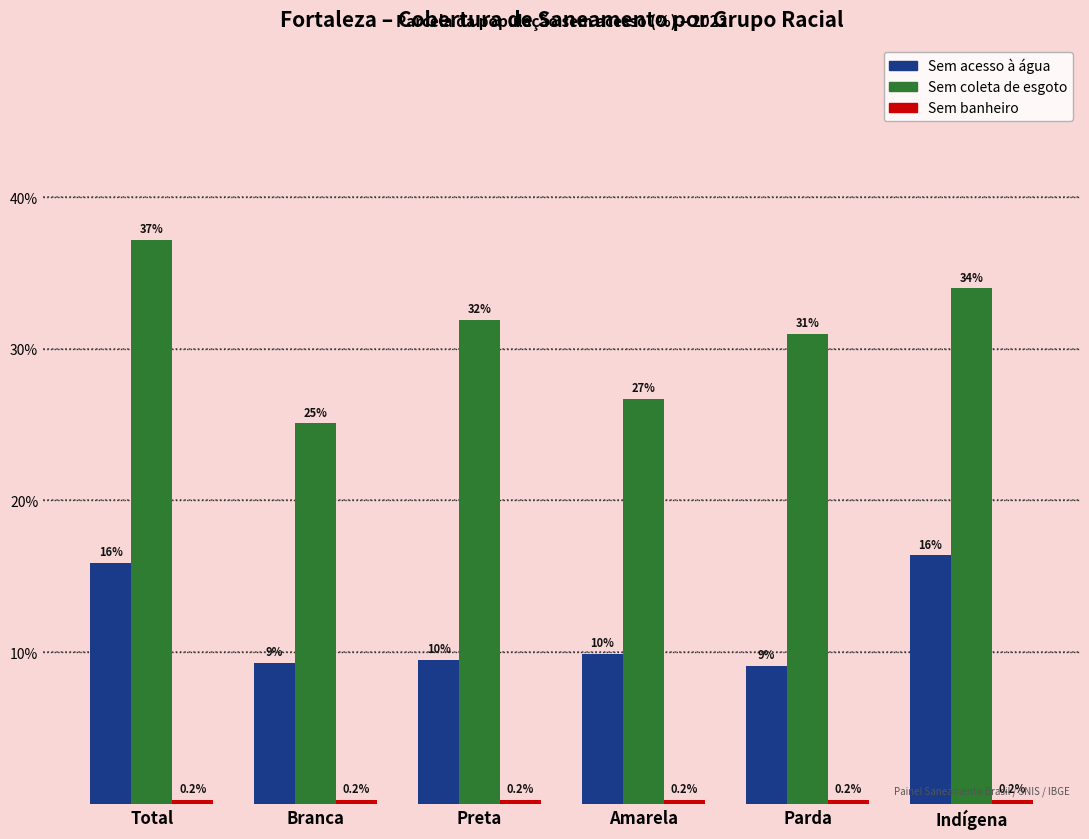

What value does the Sem acesso à água series have at Amarela?

9.9